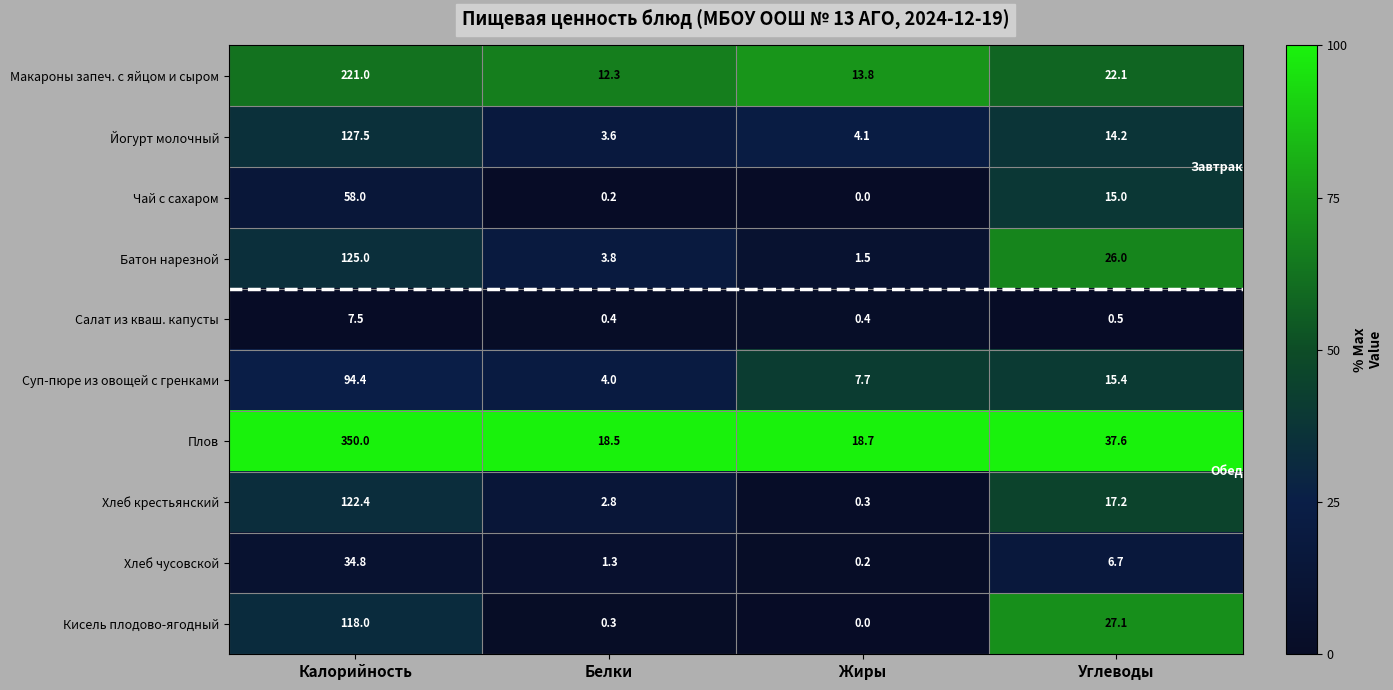

At which label does Суп-пюре из овощей с гренками reach its peak?

Калорийность